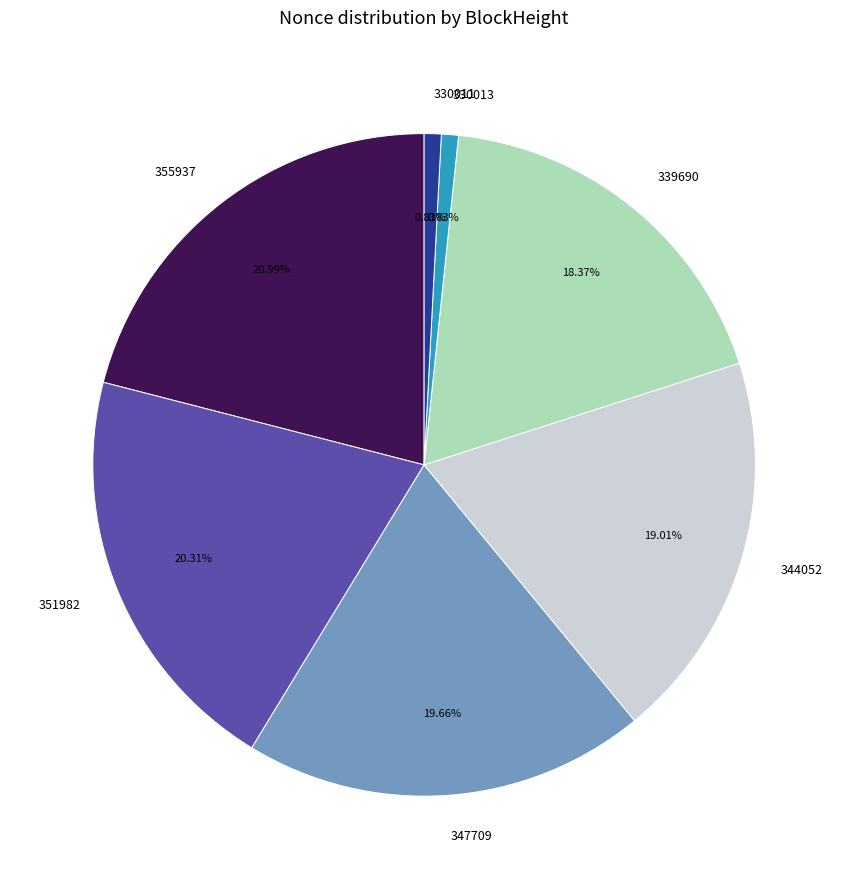

What is the ratio of the value at 347709 to the value at 355937?

0.9